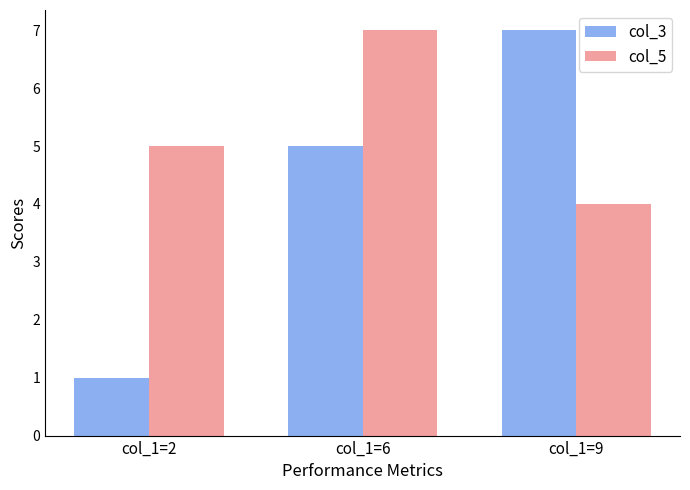

The value of col_3 at col_1=9 is 7. True or false?

True